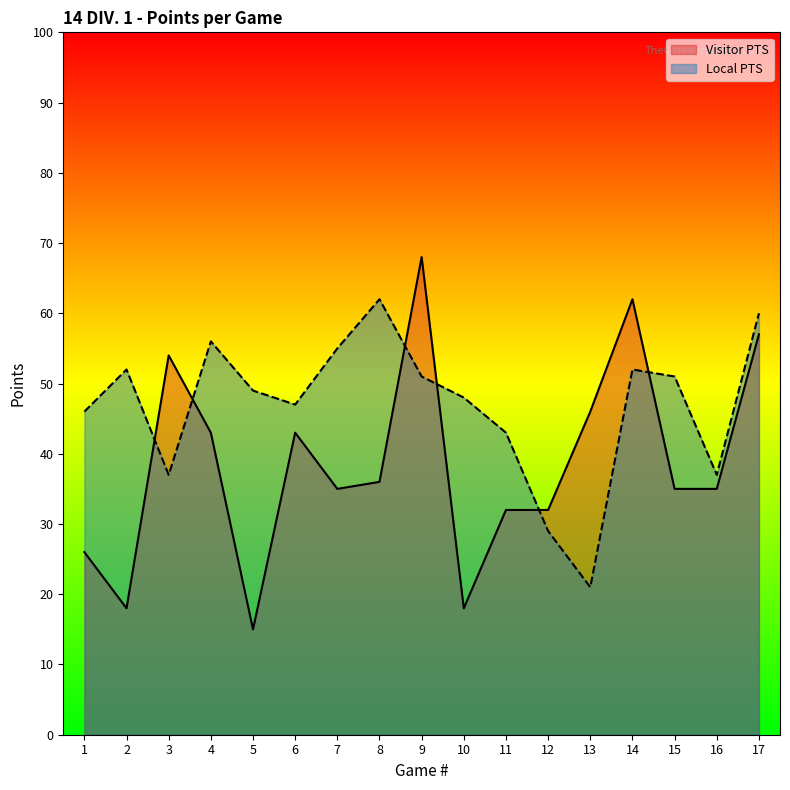

What is the average value of the Visitor PTS series?

39